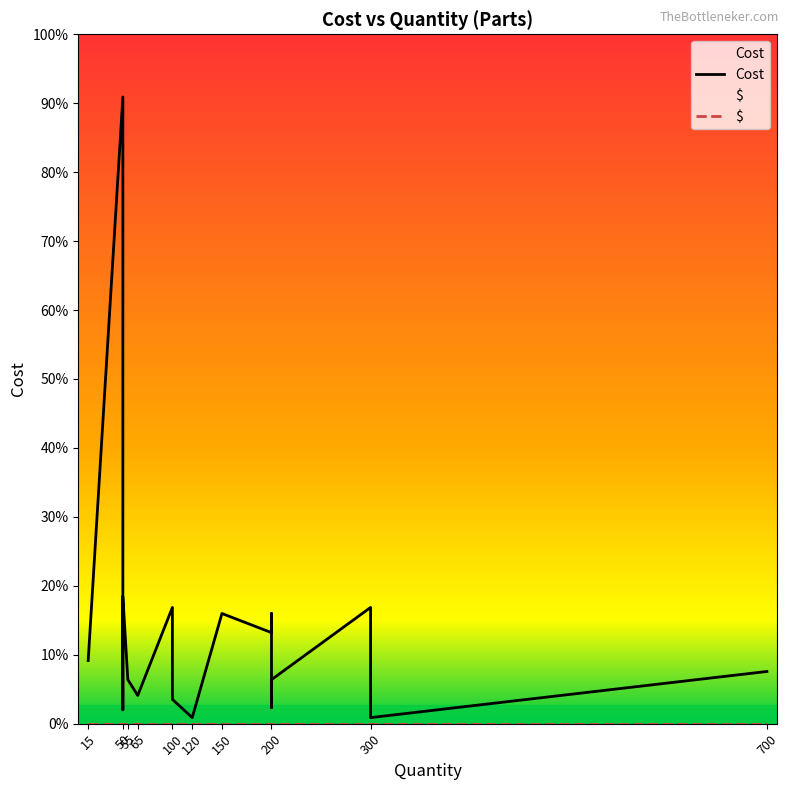

At which category is the sum across all series the highest?

50